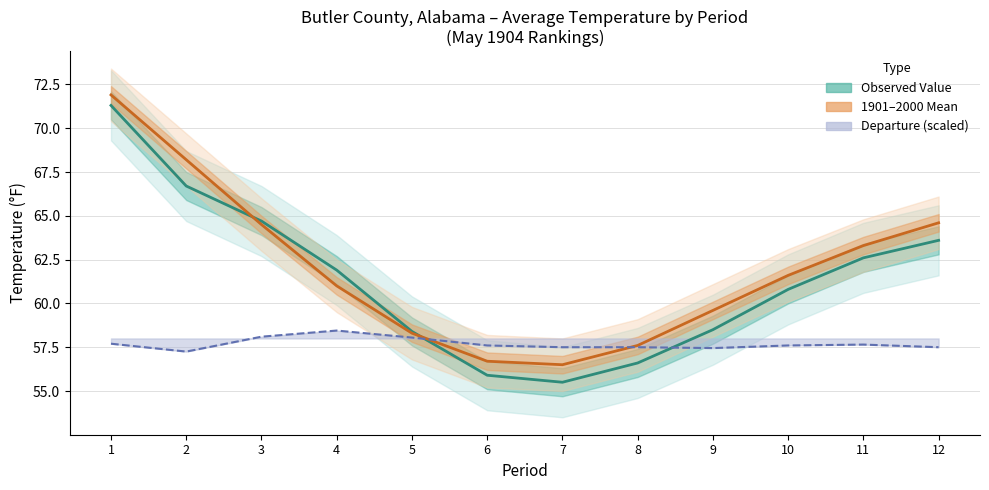

At which label does 1901–2000 Mean reach its peak?

1